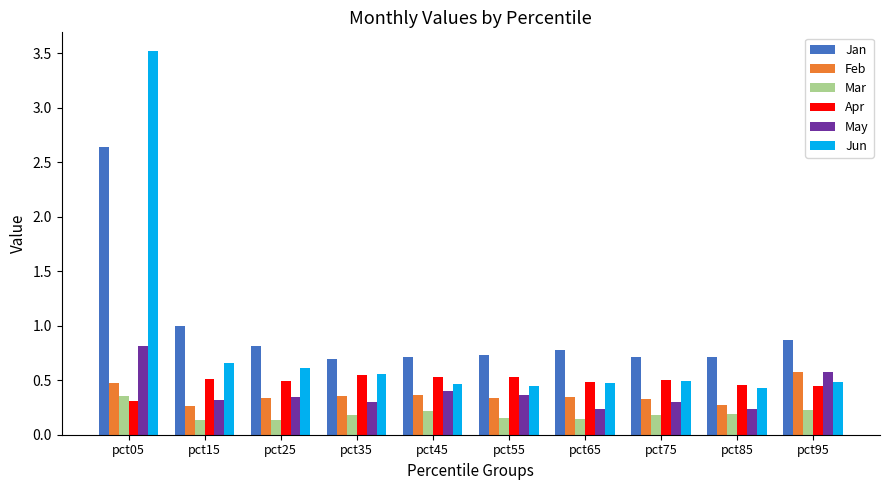

At which label does Feb reach its peak?

pct95